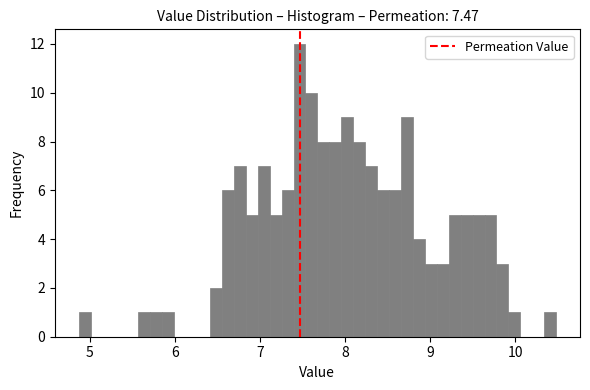

Around what value on the x-axis is the tallest bar? Give the approximate position of its centre, as read against the axis.

7.5